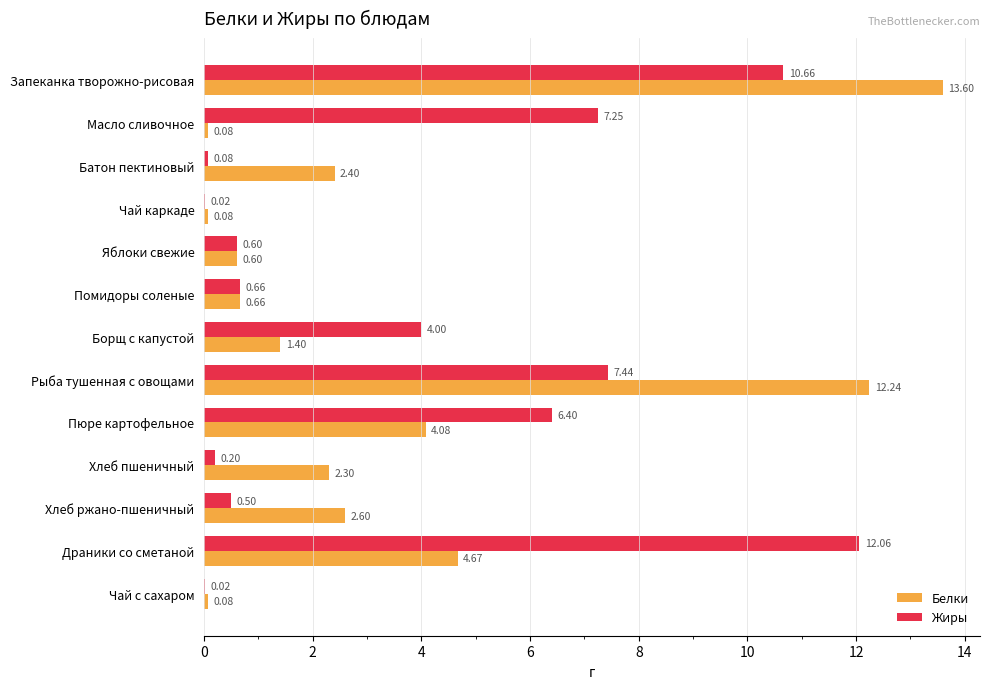

What is the sum of all Белки values?

44.8